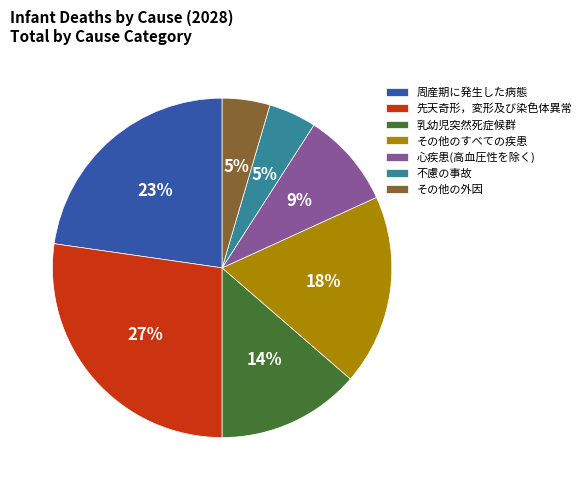

Is it true that 周産期に発生した病態 is 37% of the pie?

False